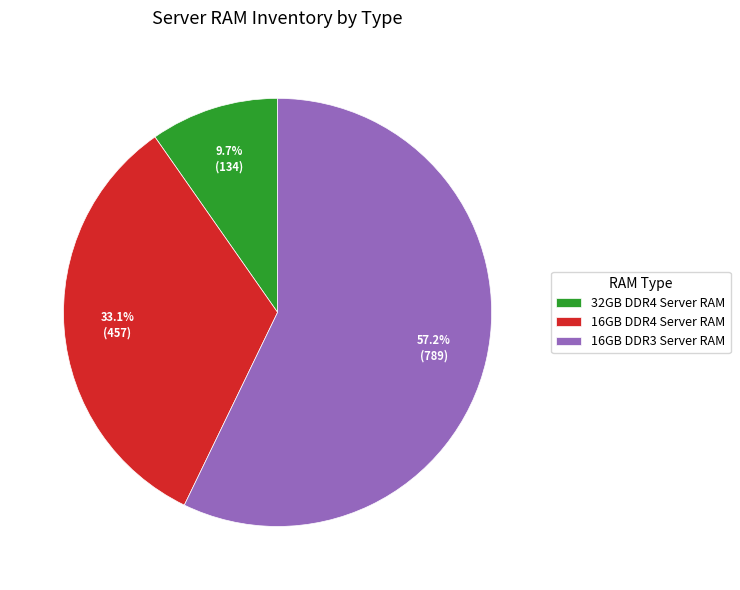

What percentage is NOT represented by 32GB DDR4 Server RAM?

90.3%